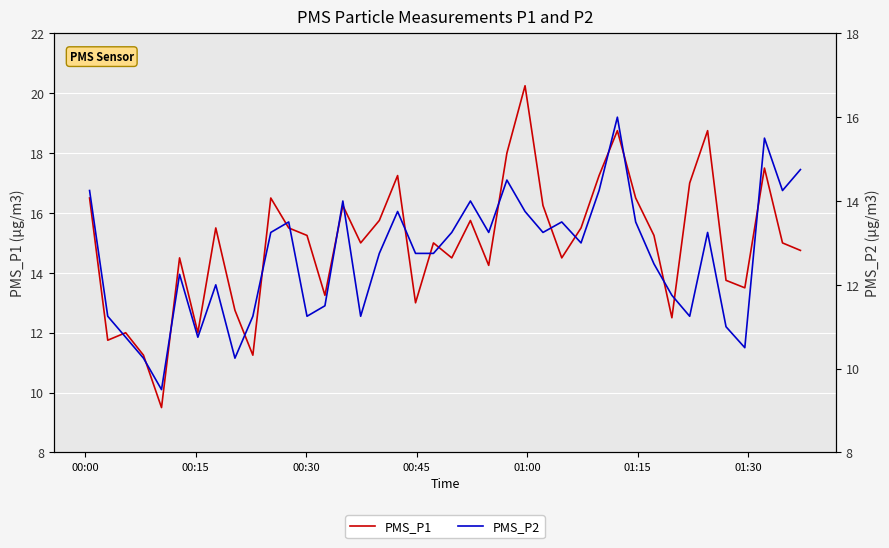

List the series in order of their overall mean, highest first.

PMS_P1, PMS_P2